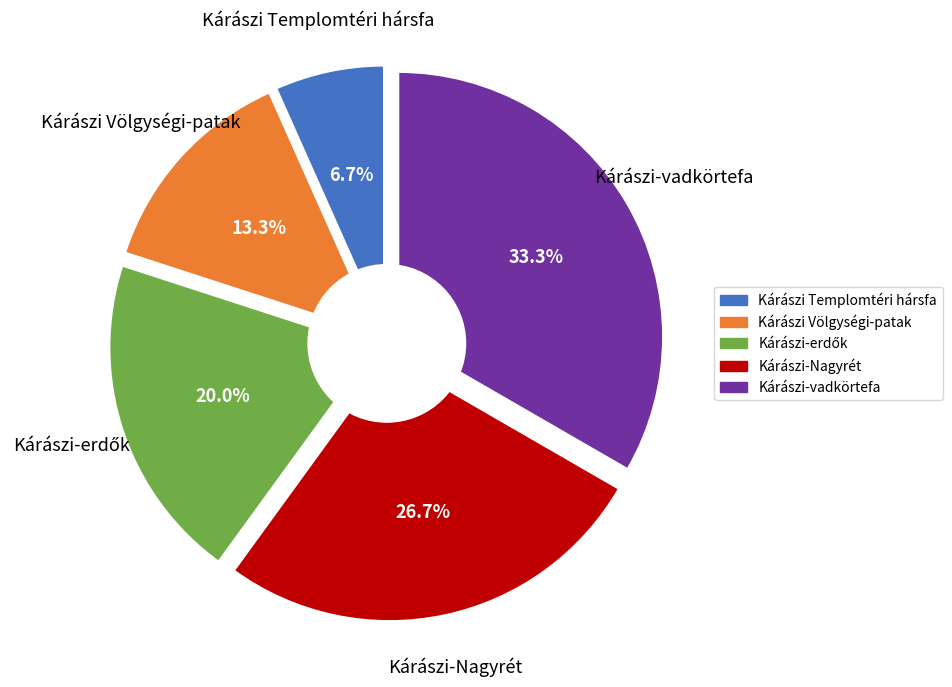

True or false: Kárászi-Nagyrét accounts for 16% of the total.

False